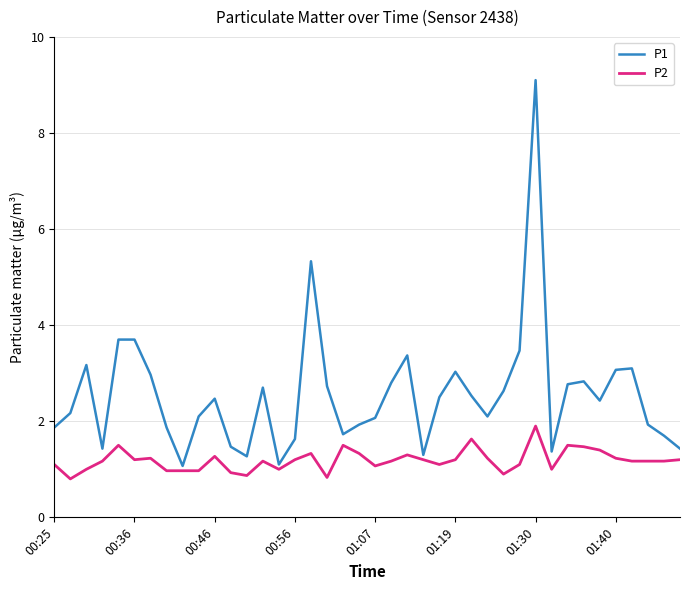

What is the difference between the maximum and minimum values in the P1 series?

8.0